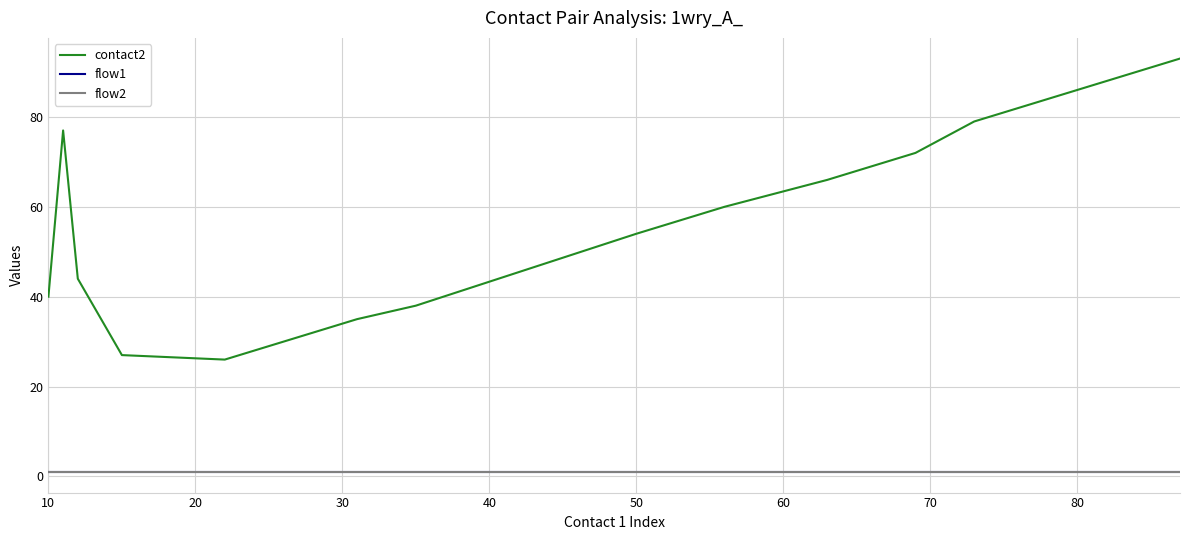

Does the chart display data point markers on the line(s)?

No